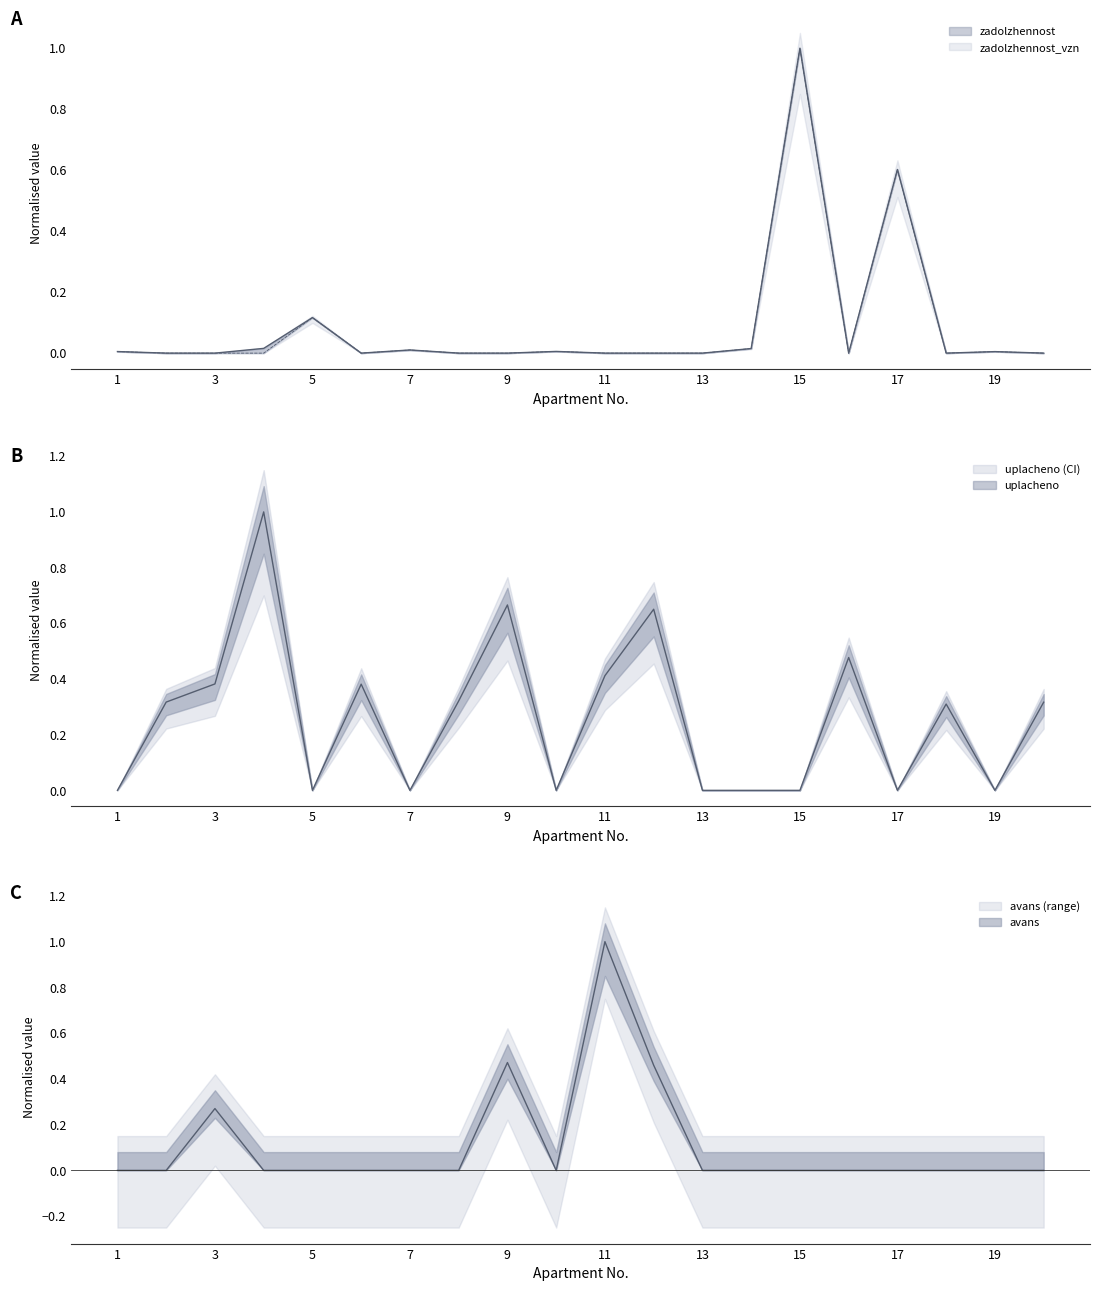

Which series has the largest range (max minus min)?

zadolzhennost